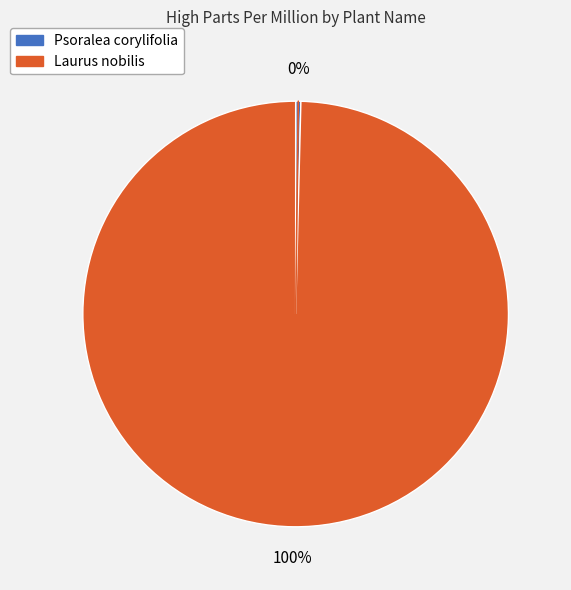

How many segments does this pie chart have?

2